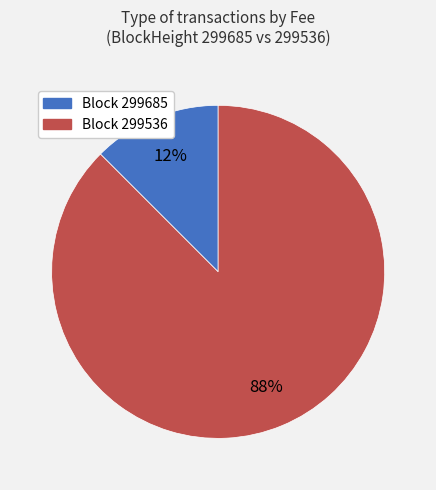

To the nearest percent, what is the average slice percentage?

50%